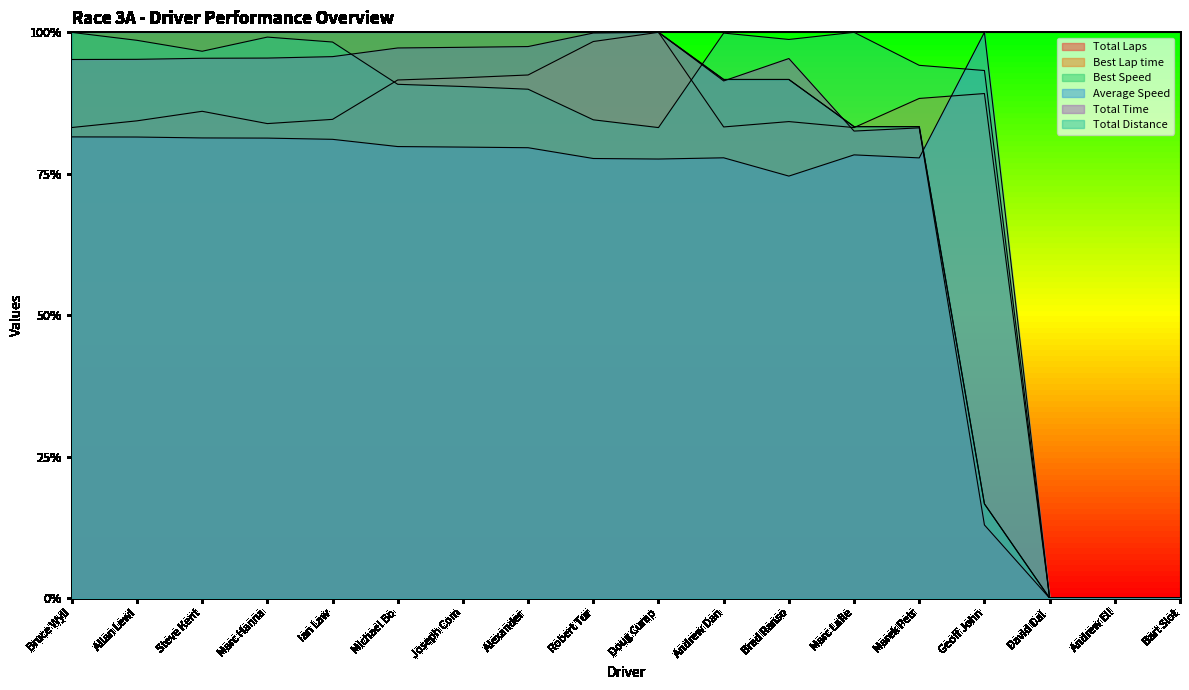

At which label is Total Time closest to 0?

David Dal